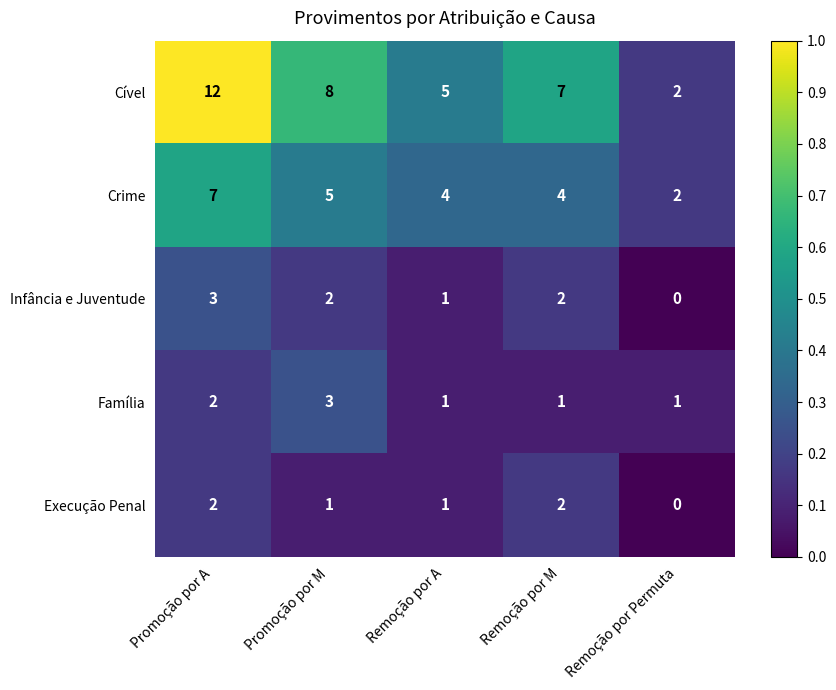

What is the sum of the Infância e Juventude values at Promoção por M and Promoção por A?

5